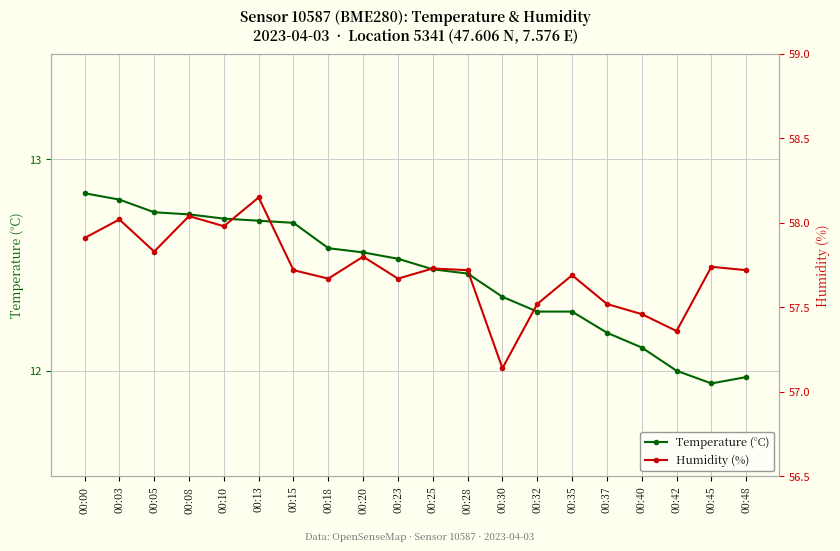

What is the sum of the Temperature (°C) values at 00:35 and 00:03?

25.1